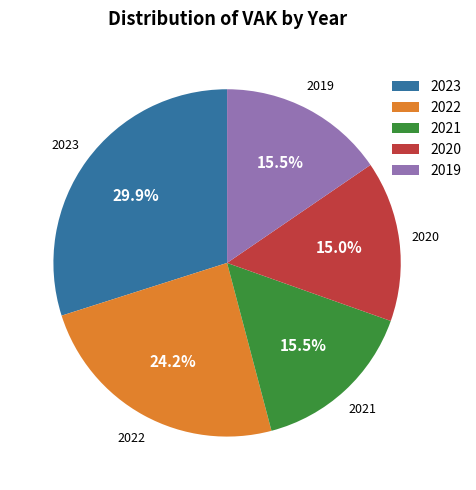

What percentage is NOT represented by 2023?

70.1%